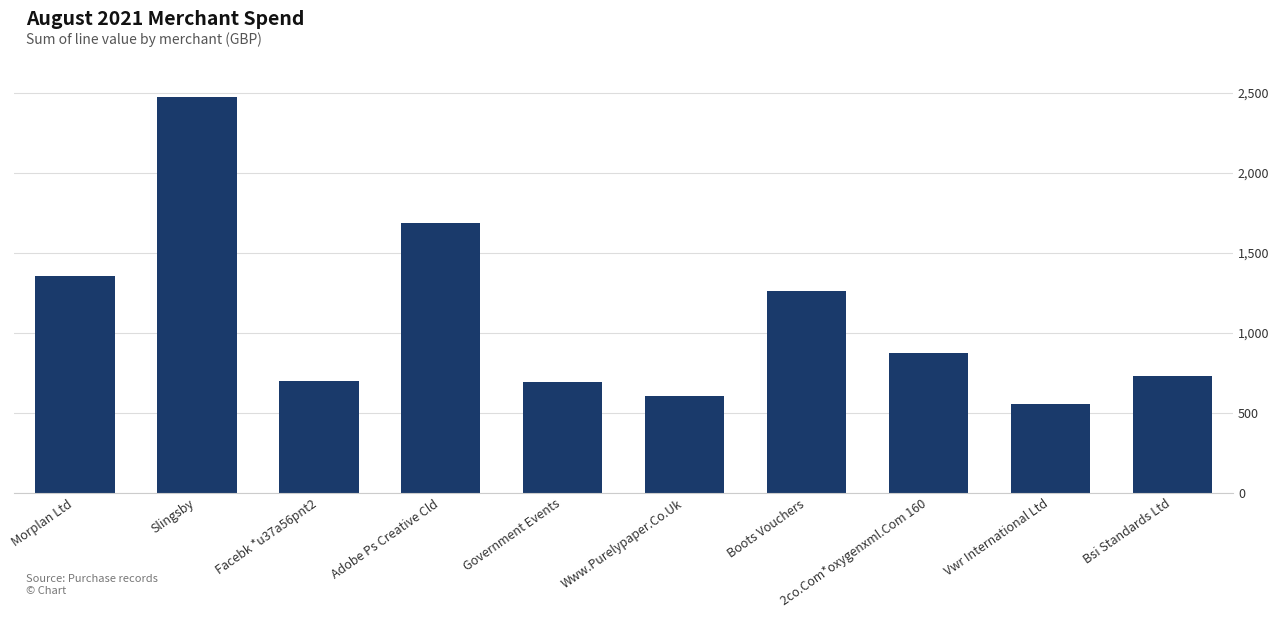

What is the label of the 8th bar from the right?

Facebk *u37a56pnt2